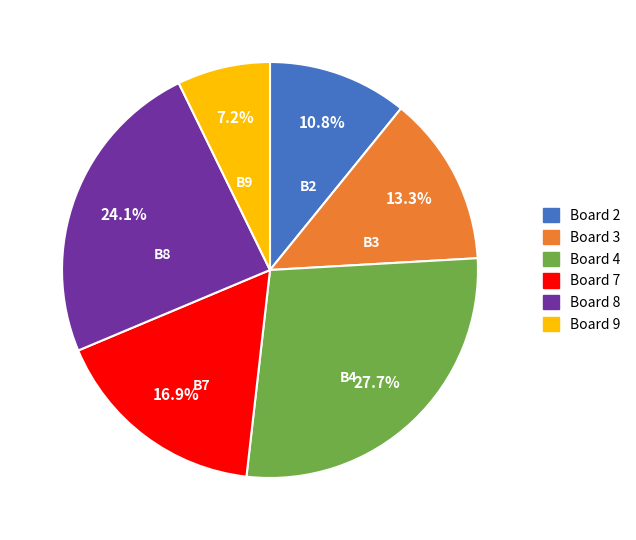

Is there a majority slice in this chart?

No